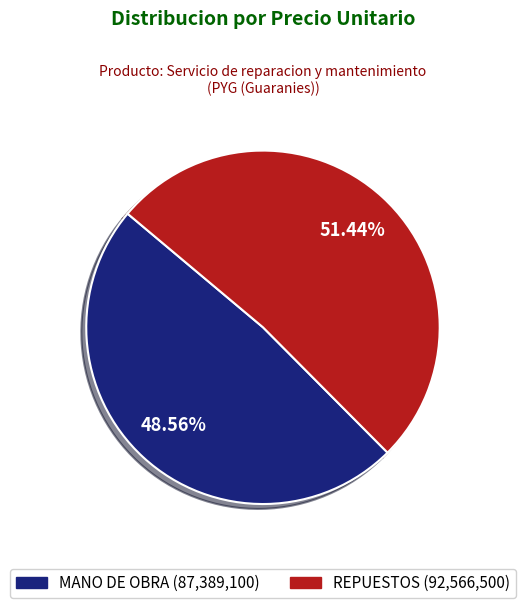

What percentage is NOT represented by MANO DE OBRA?

51.4%